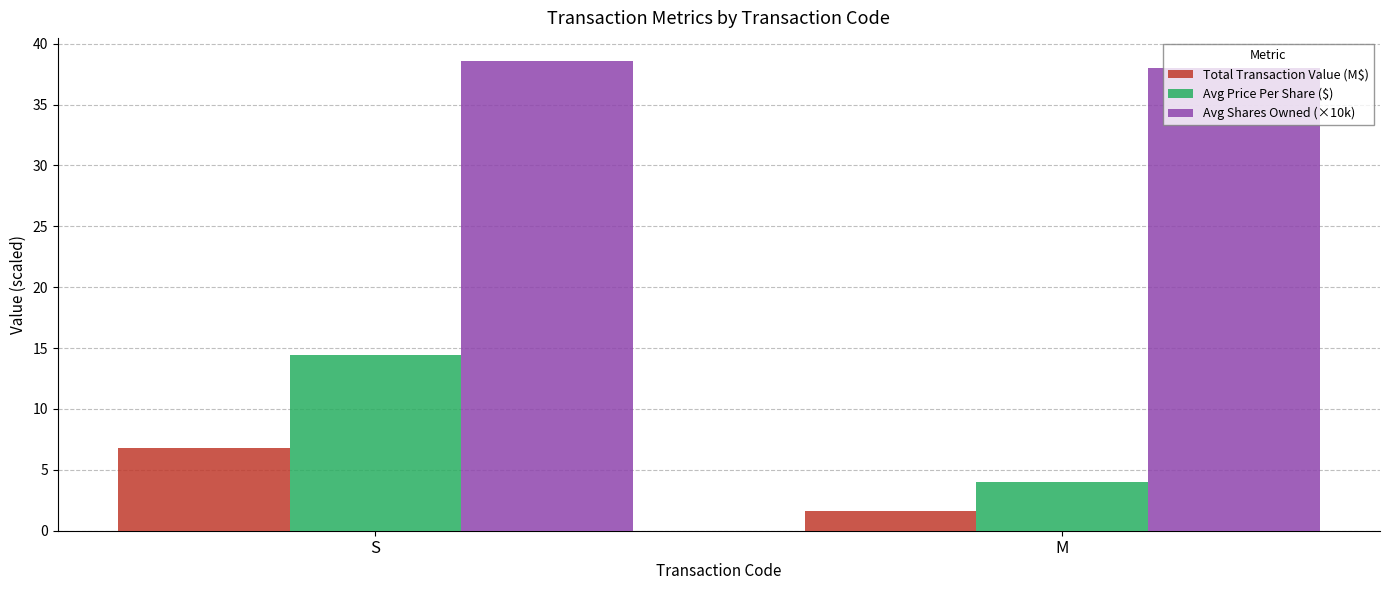

Which series has the widest spread of values?

Avg Price Per Share ($)